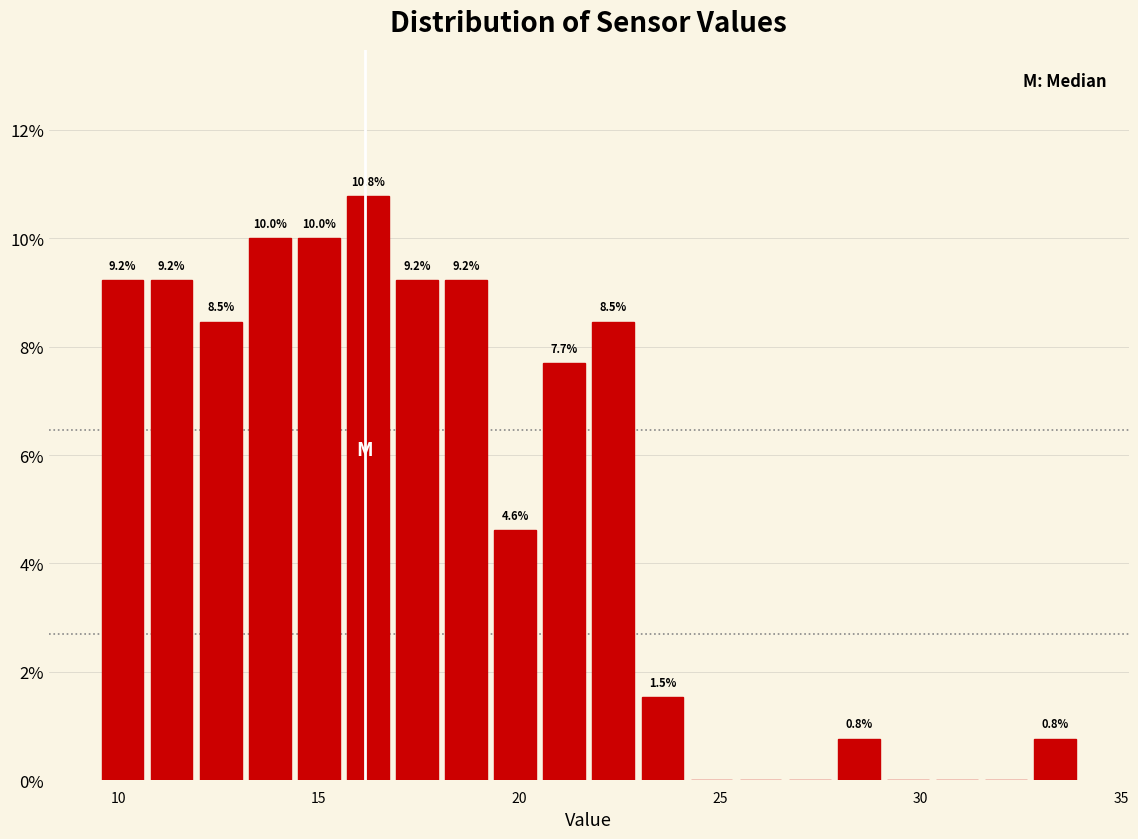

Read against the x-axis, roughly where is the centre of the tallest bar?

16.0